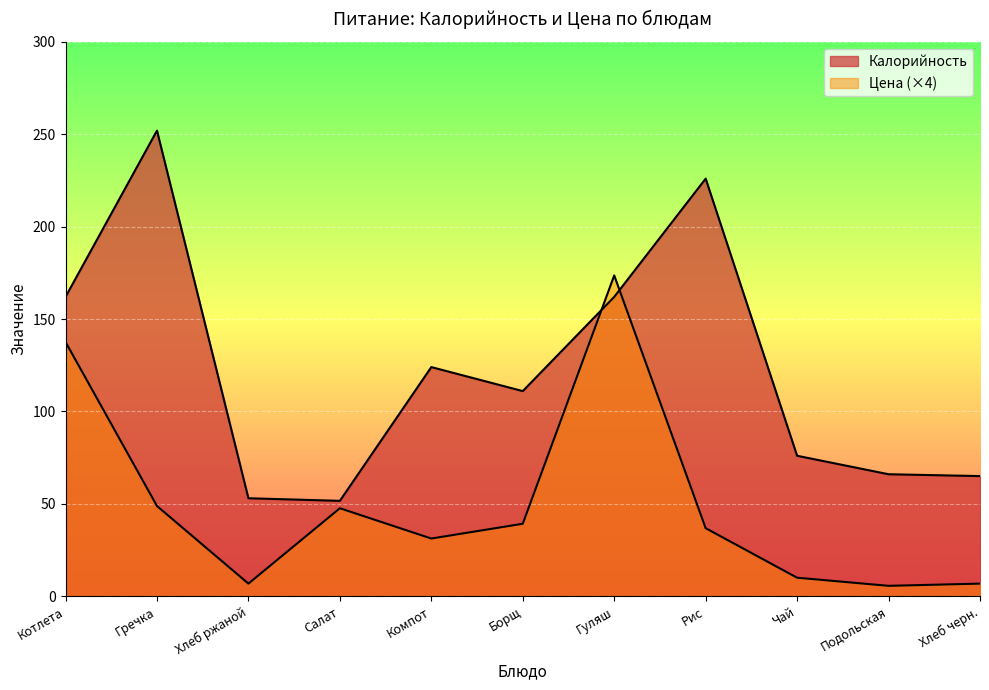

What is the lowest value of the Цена series?

5.6